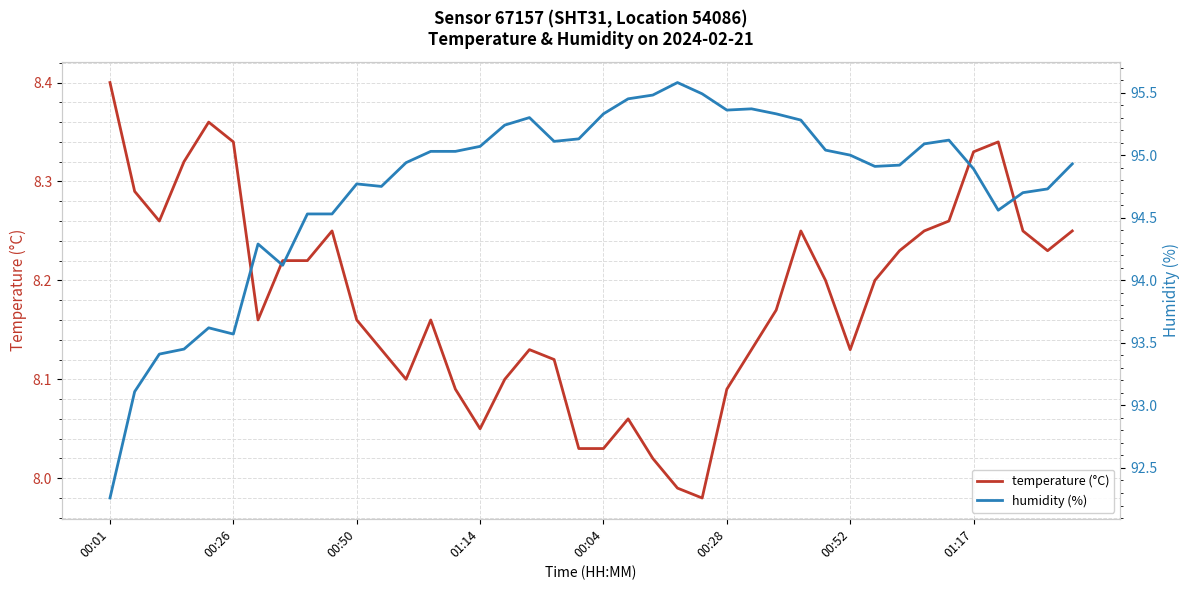

What is the average value of the humidity (%) series?

94.7